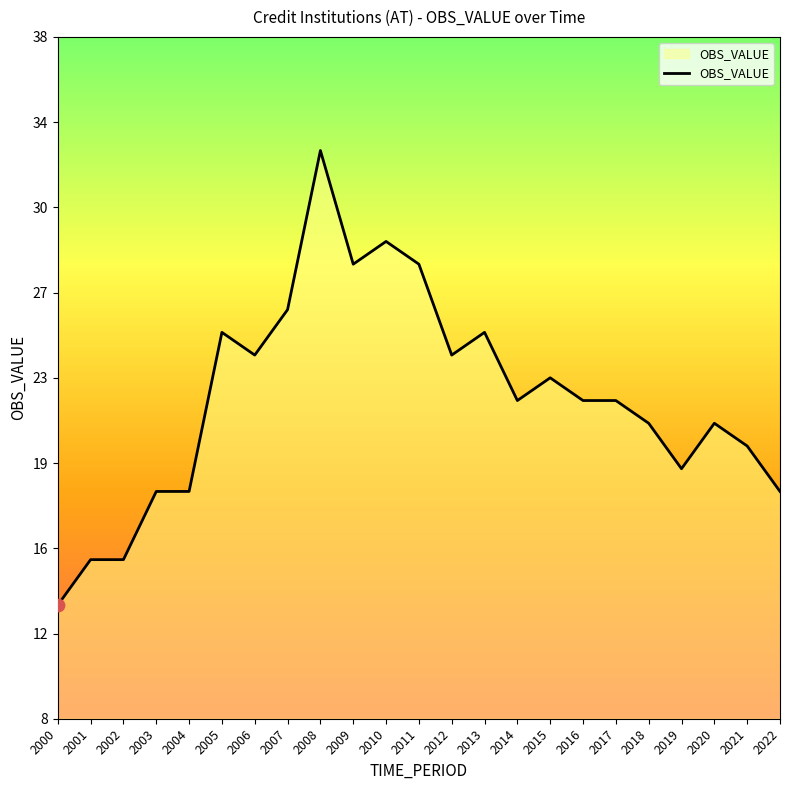

Between 2022 and 2016, which is larger?

2016